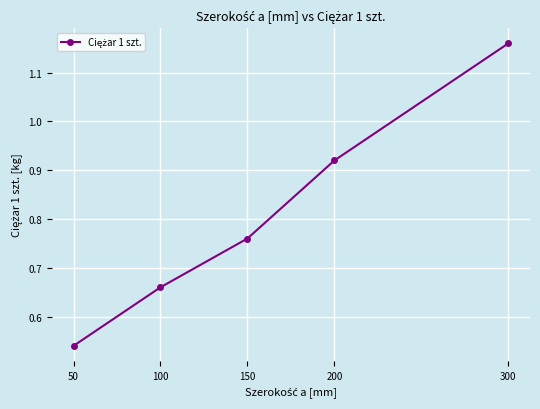

Which category has the lowest value across all series?

50